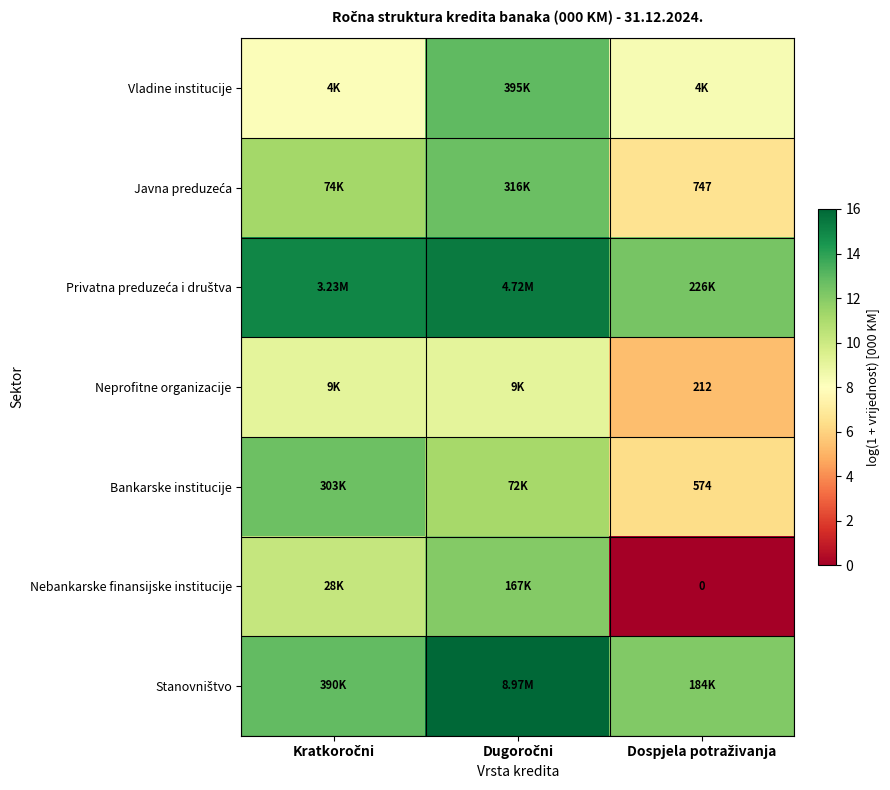

How many data points in Nebankarske finansijske institucije are less than 10?

1